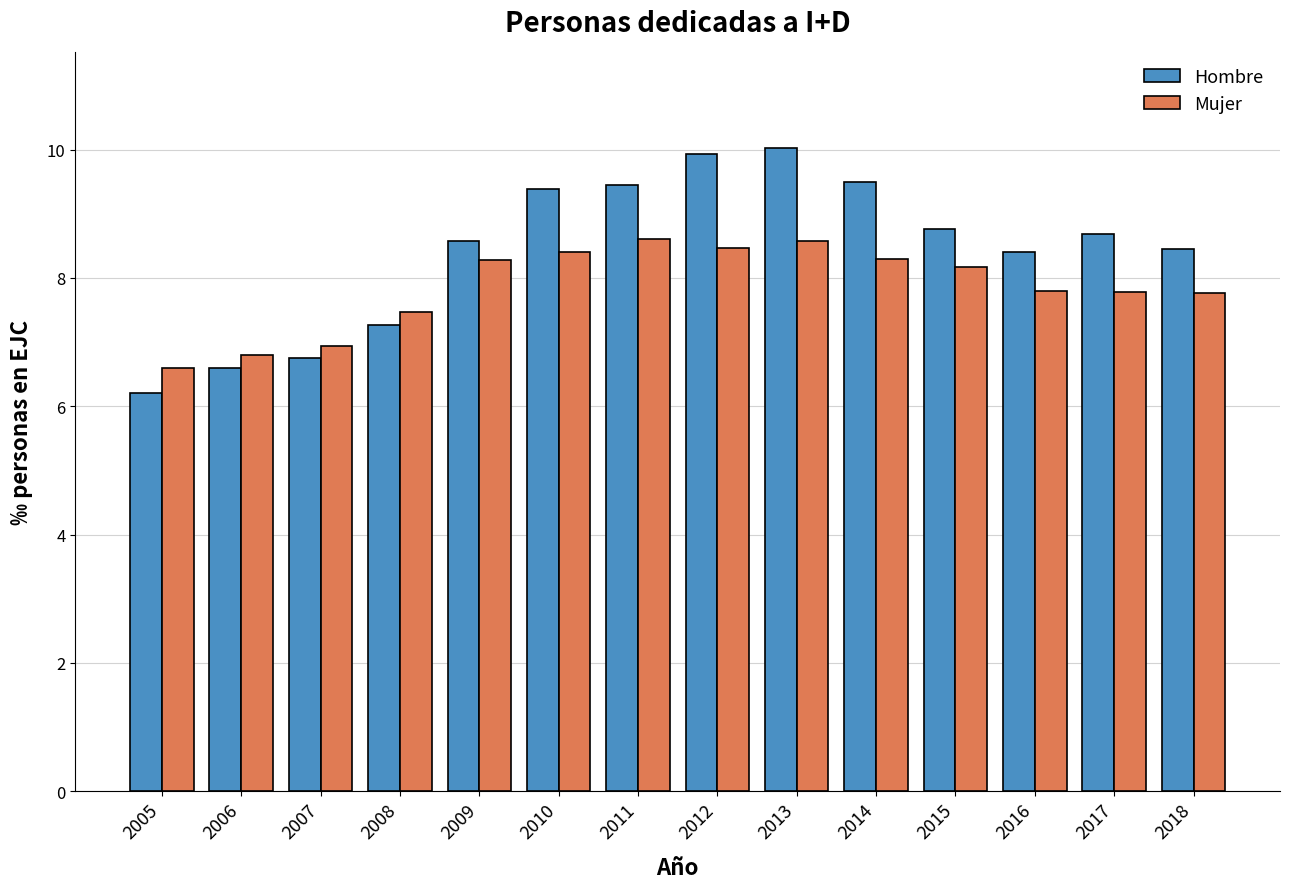

What is the difference between the highest and lowest values at 2015?

0.6